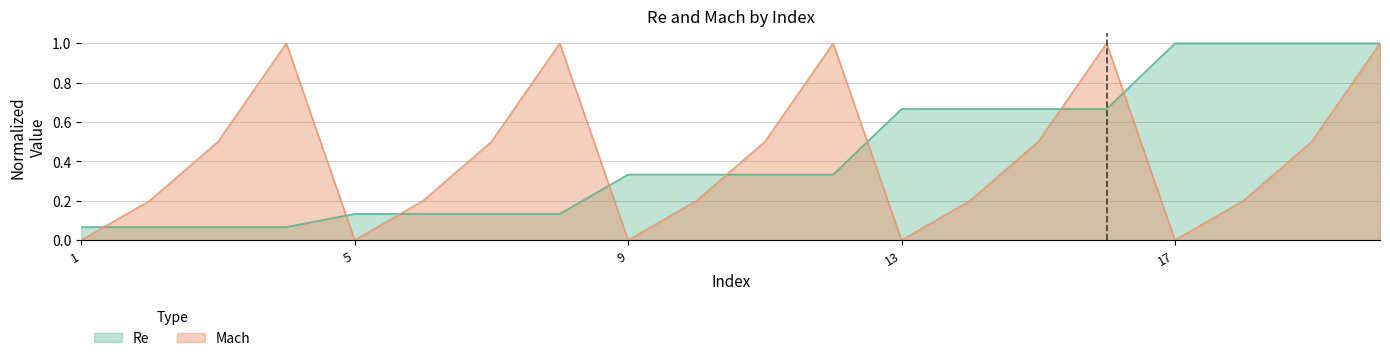

True or false: Mach has a value of 0.2 at 6.

True